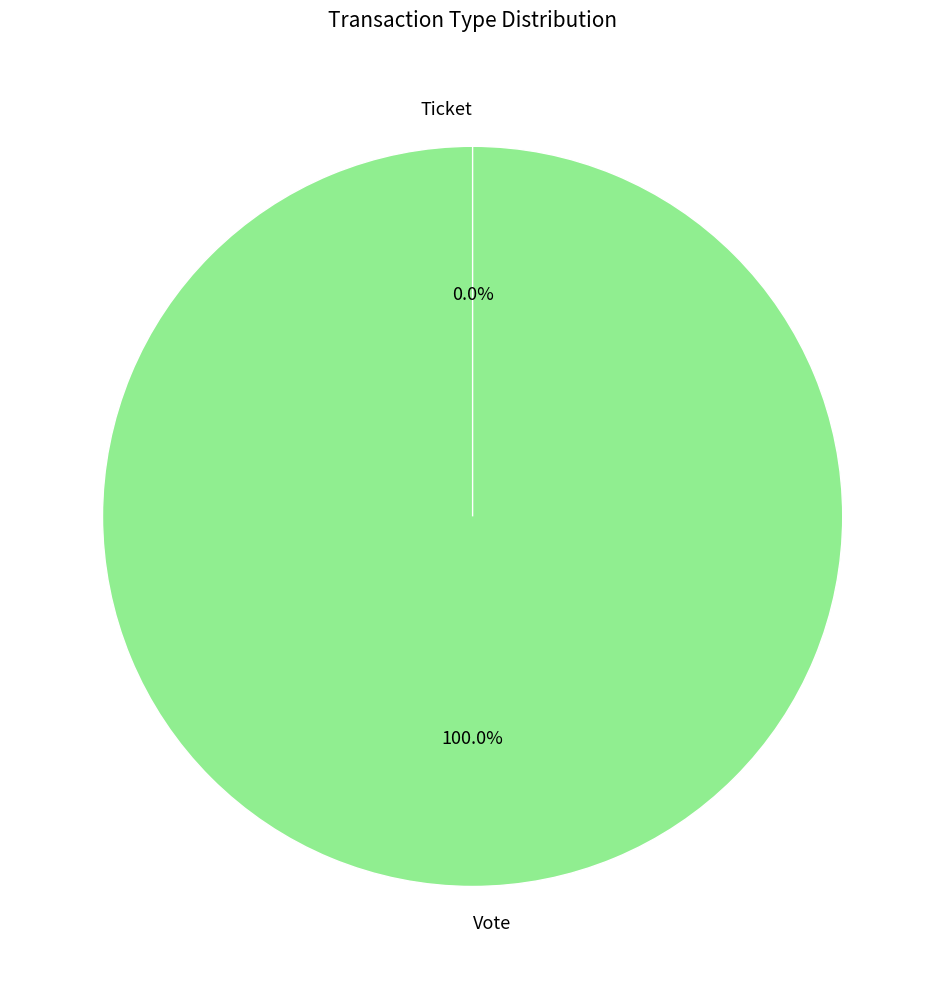

Between Vote and Ticket, which is larger?

Vote